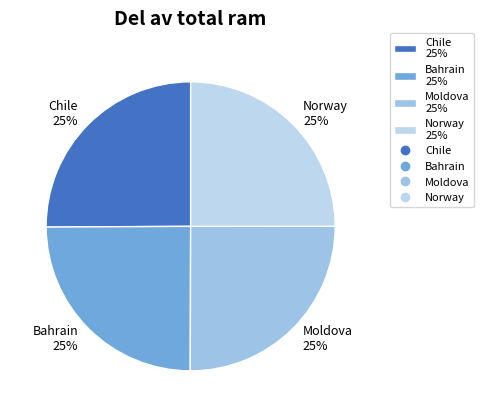

Is it true that Norway is 25% of the pie?

True